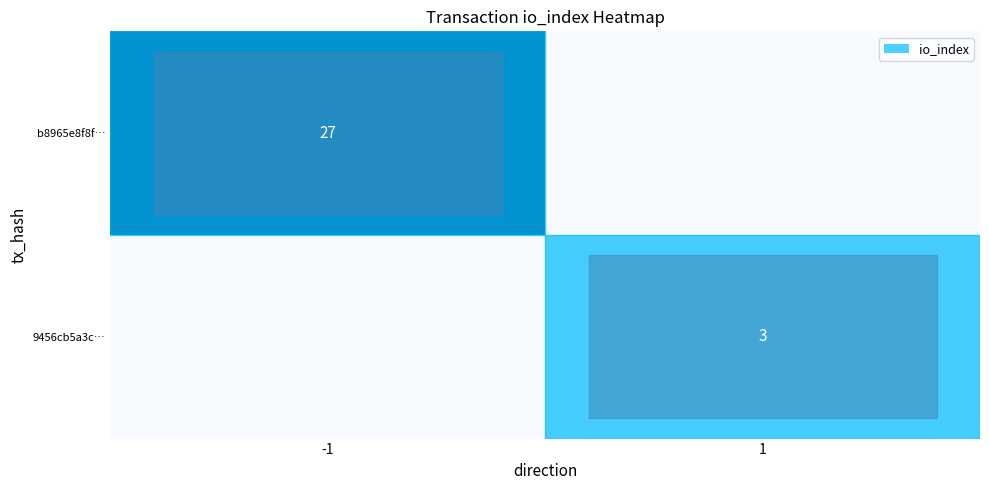

Is the value of b8965e8f8f… at -1 greater than the value of 9456cb5a3c… at 1?

Yes